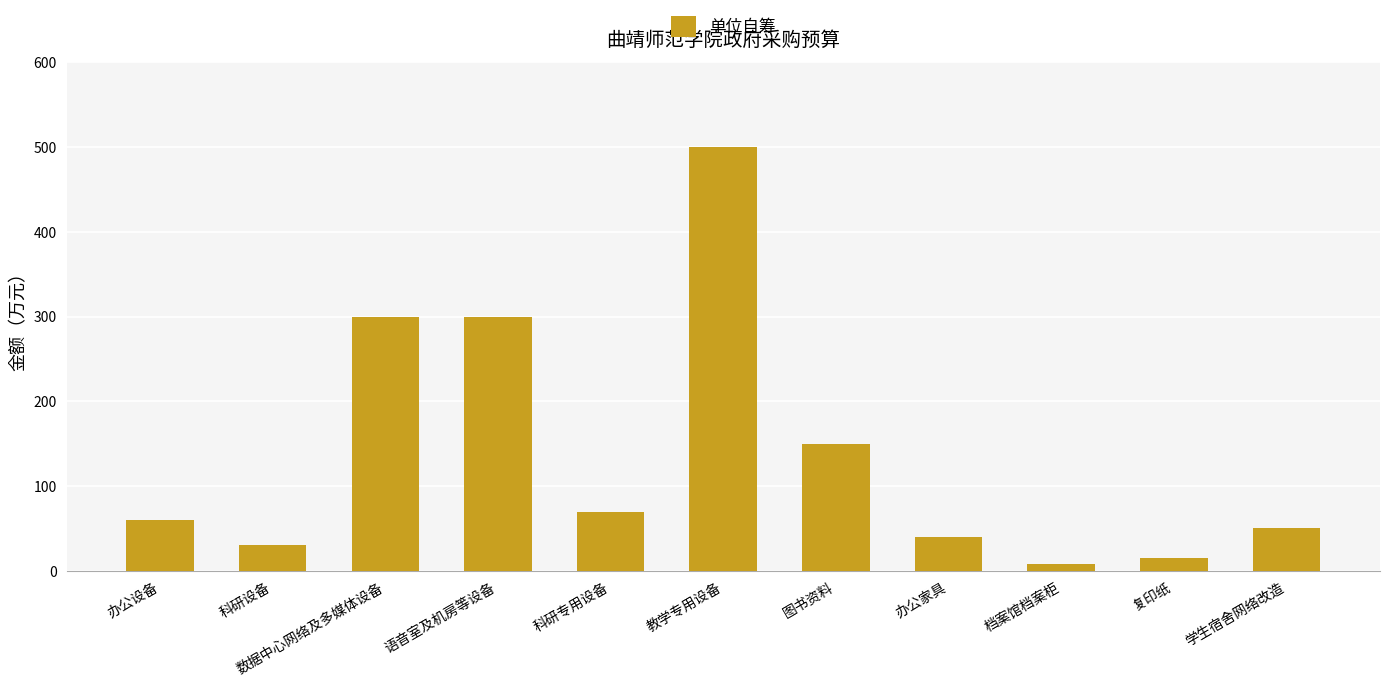

What is the sum of all values?

1524.0